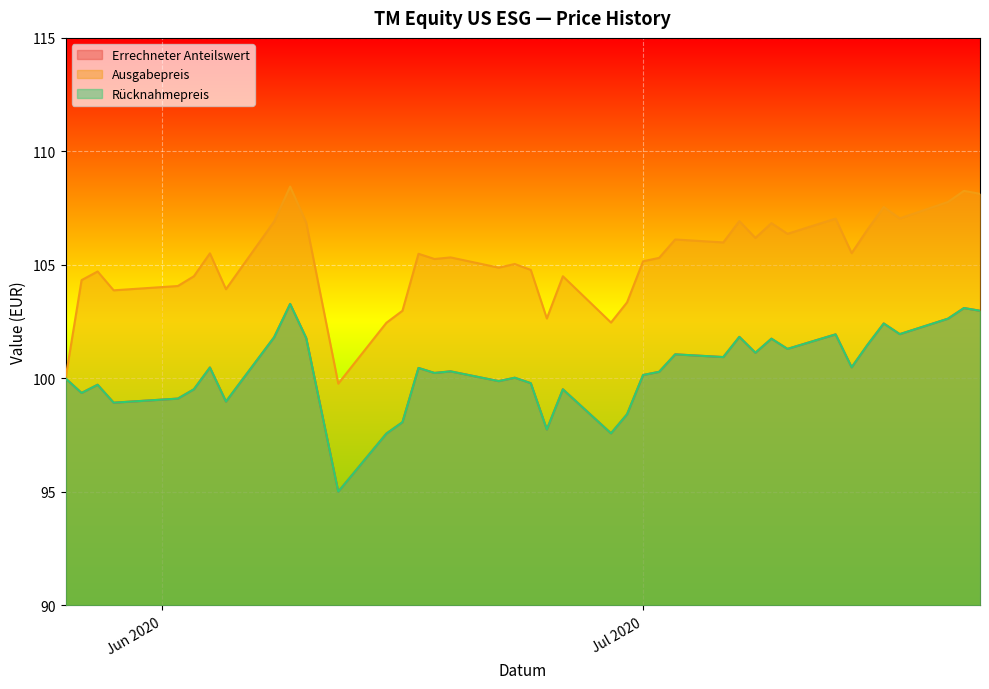

Between 2020-07-16 and 2020-06-26, which is larger?

2020-07-16